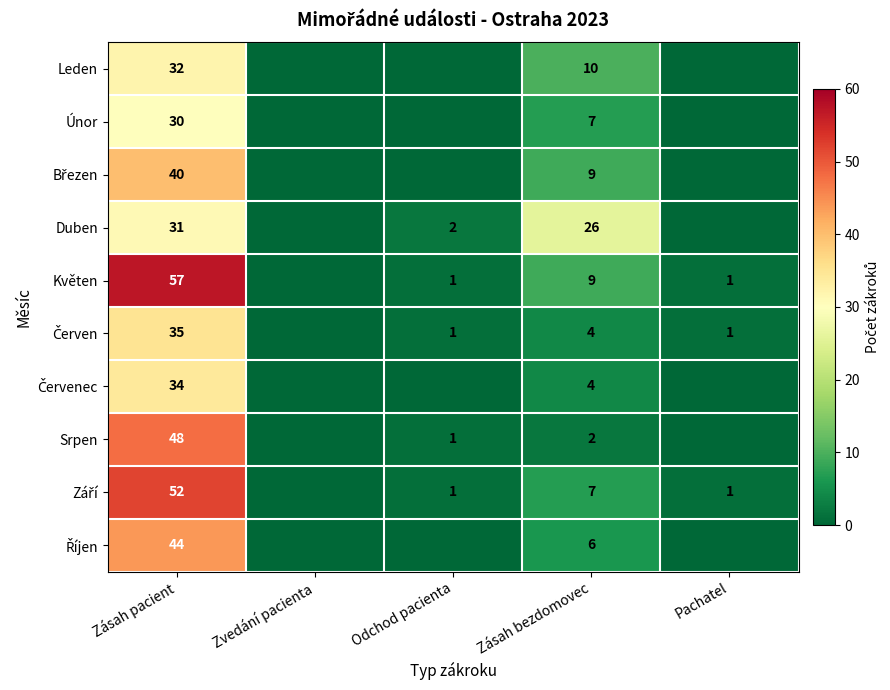

What is the total value across all series at Pachatel?

3